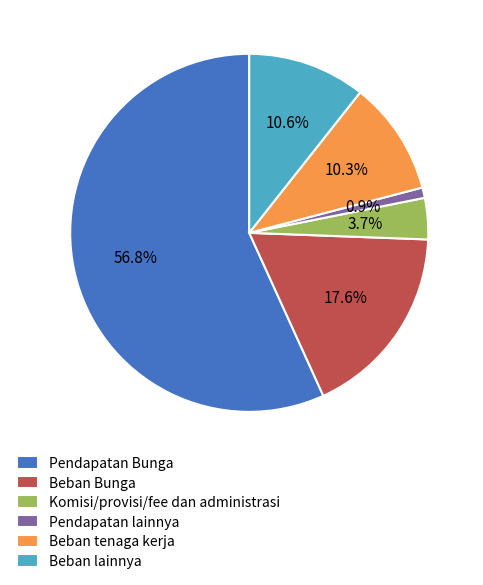

To the nearest percent, what is the combined percentage of Beban tenaga kerja and Pendapatan lainnya?

11%